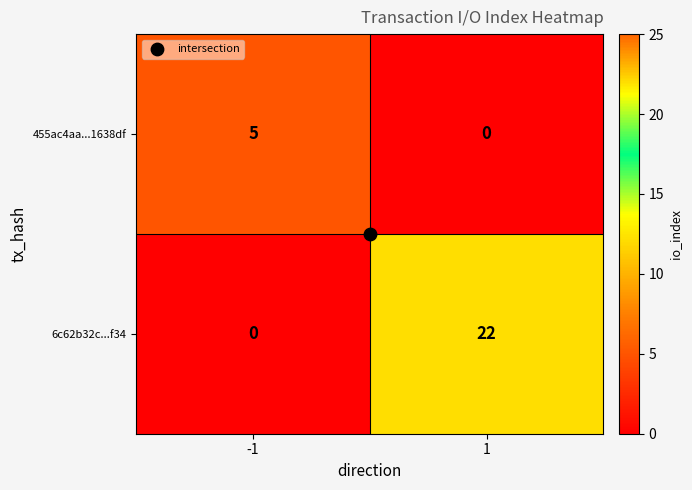

At how many categories does at least one series exceed 0?

2